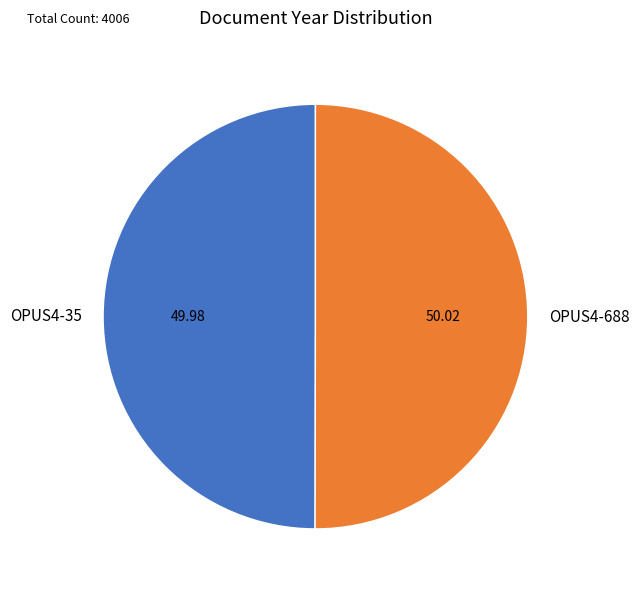

What is the ratio of the value at OPUS4-688 to the value at OPUS4-35?

1.0